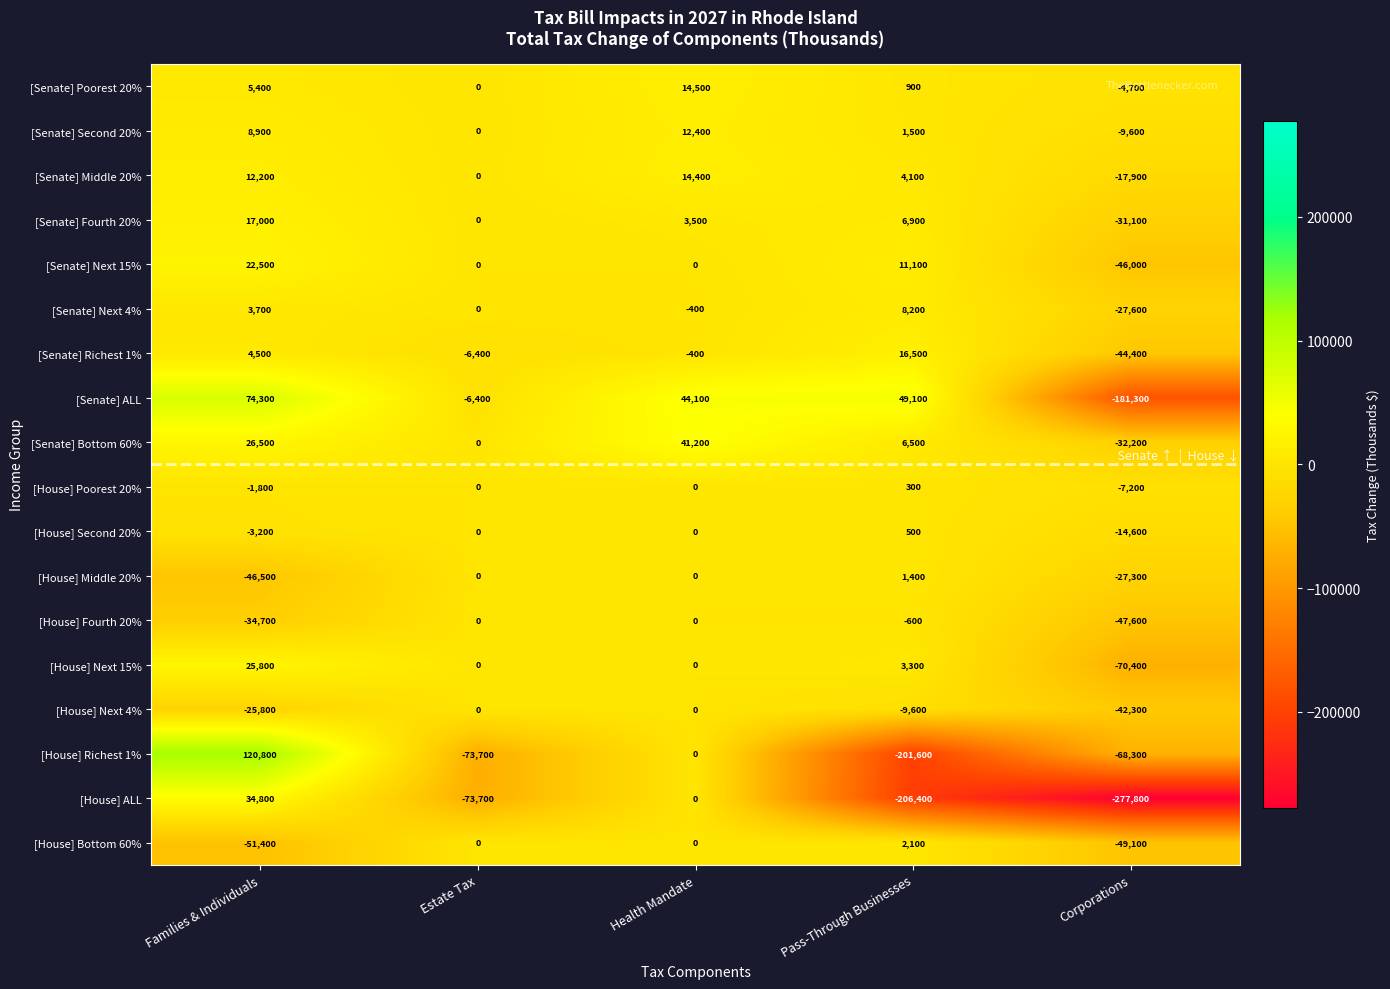

At which label does [House] Richest 1% reach its peak?

Families & Individuals